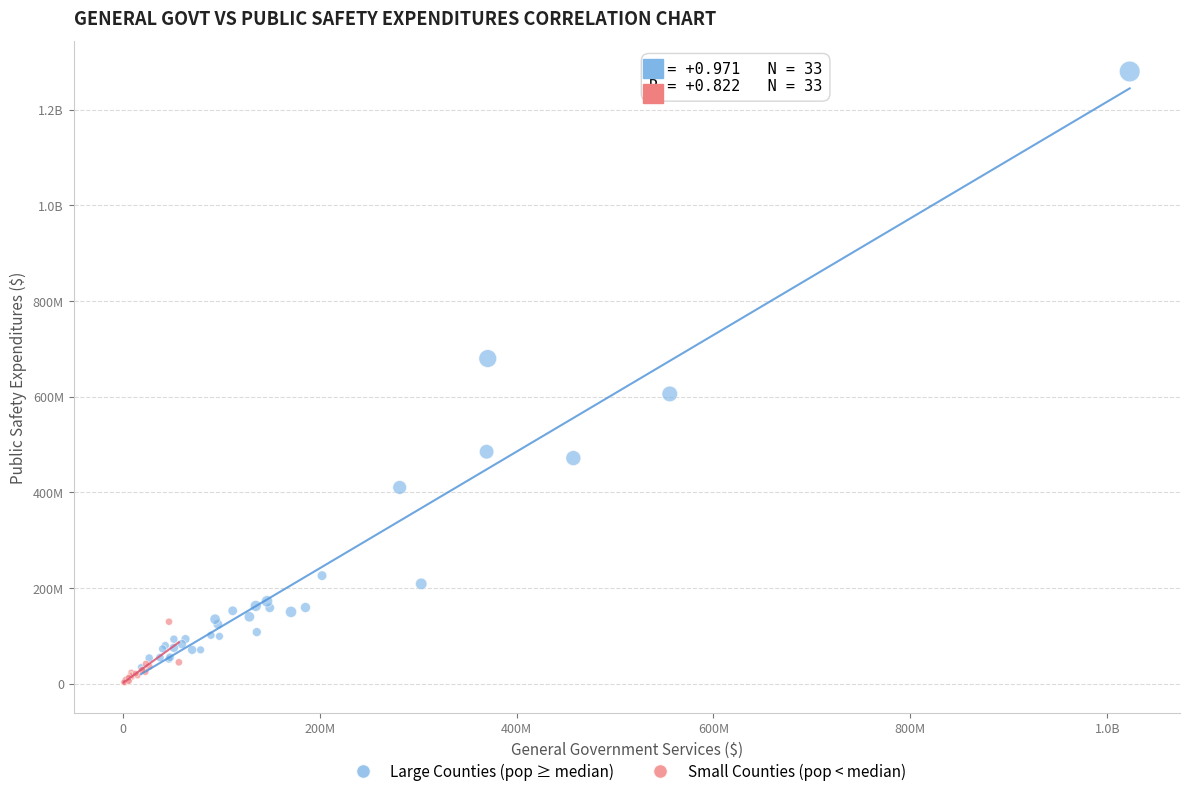

What are all the series names shown in the legend?

Large Counties (pop ≥ median), Small Counties (pop < median)